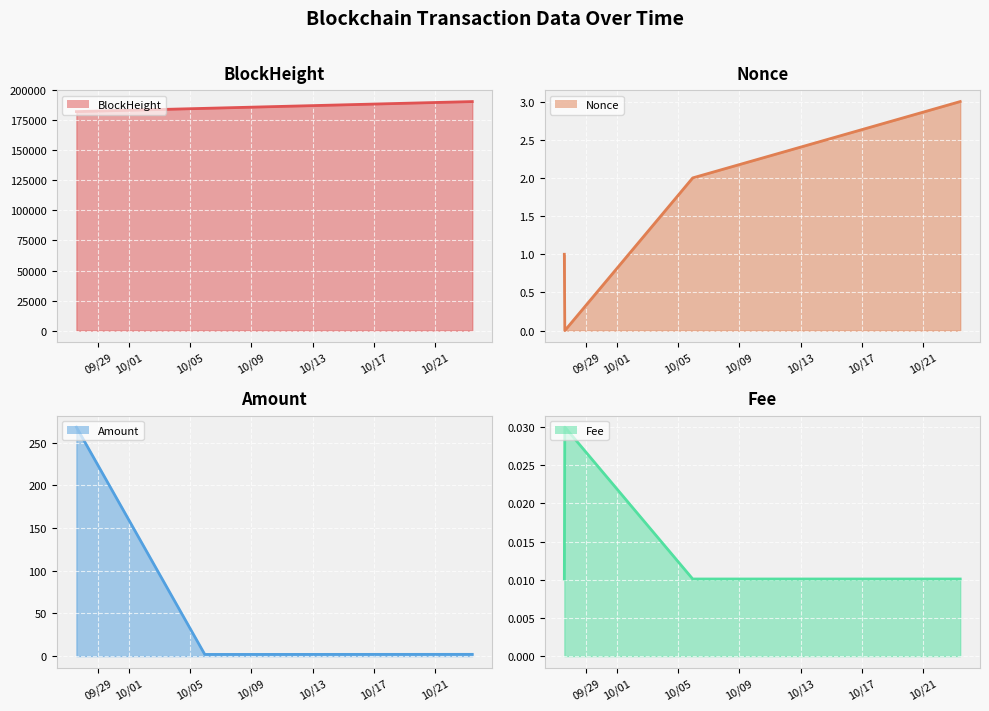

What is the highest value of the Amount series?

268.3